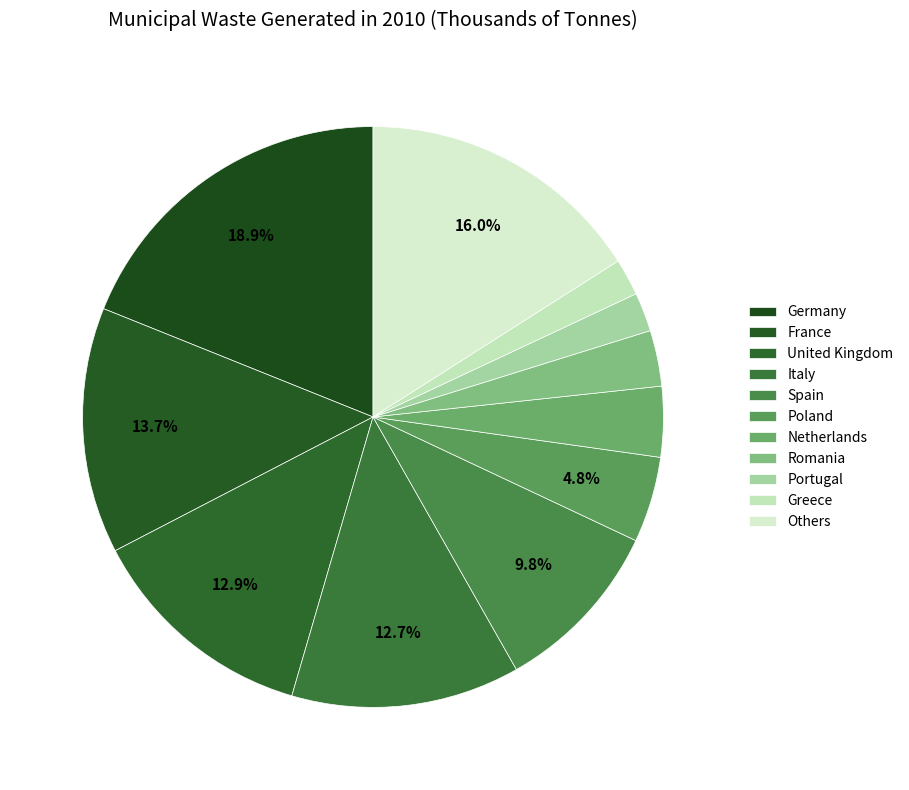

How many segments does this pie chart have?

11